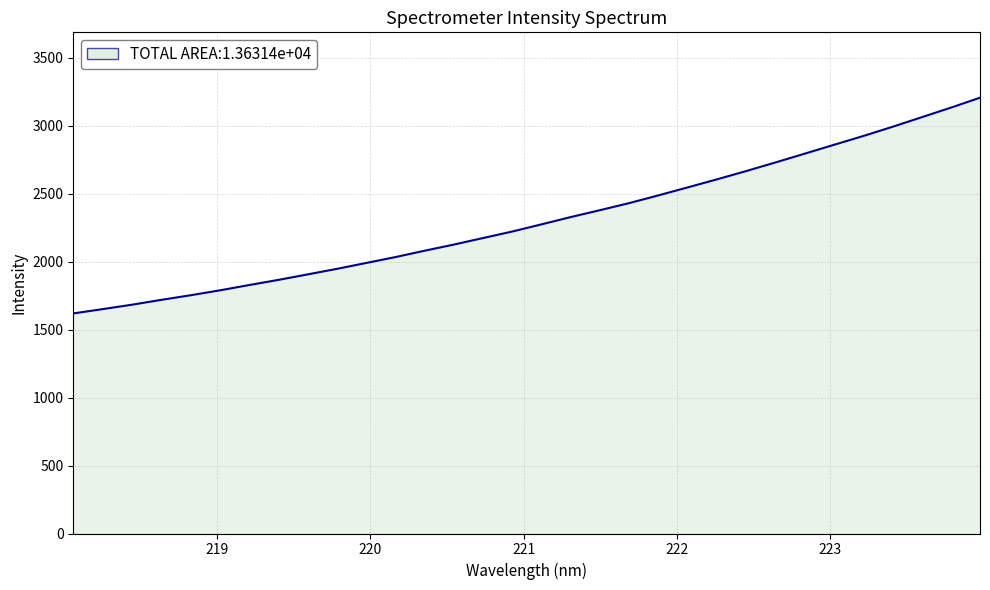

True or false: the data has more than 0 interior local peaks.

False